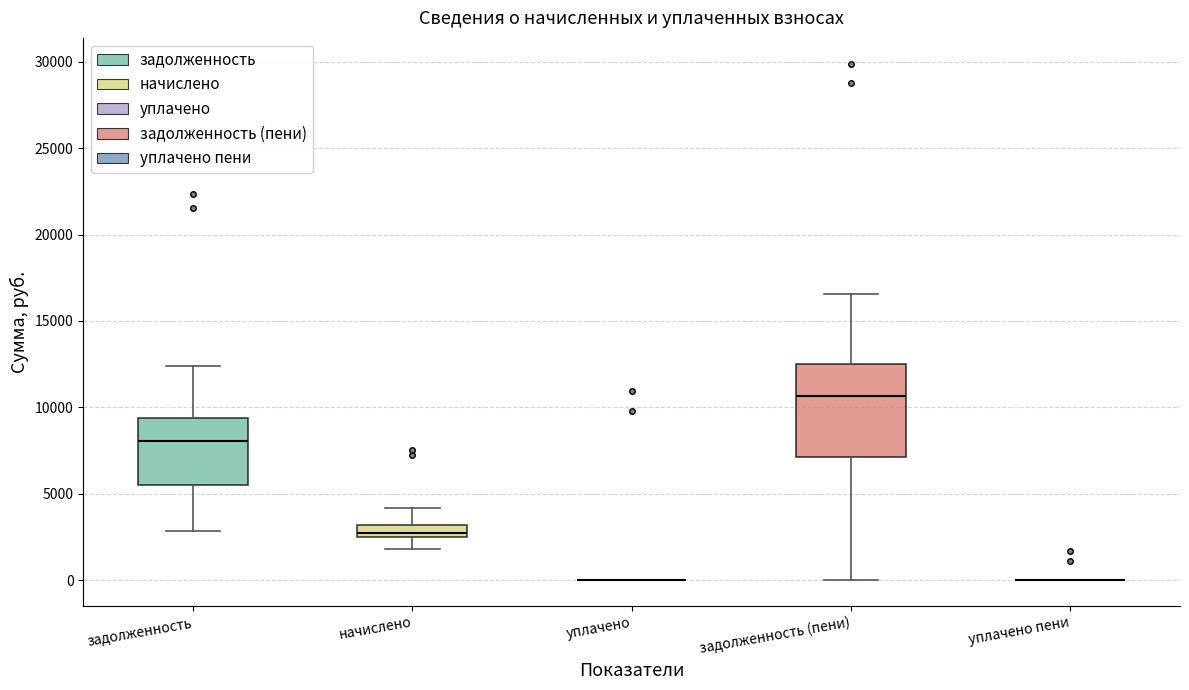

Comparing the boxes themselves (not the whiskers), which one is the tallest?

задолженность (пени)